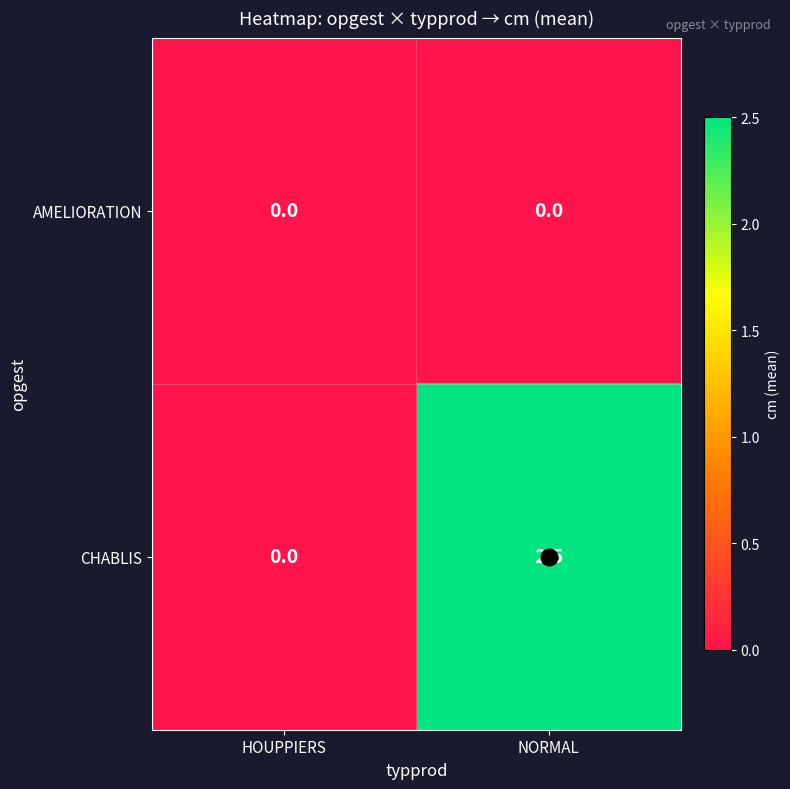

Which label corresponds to the largest value in the chart?

NORMAL